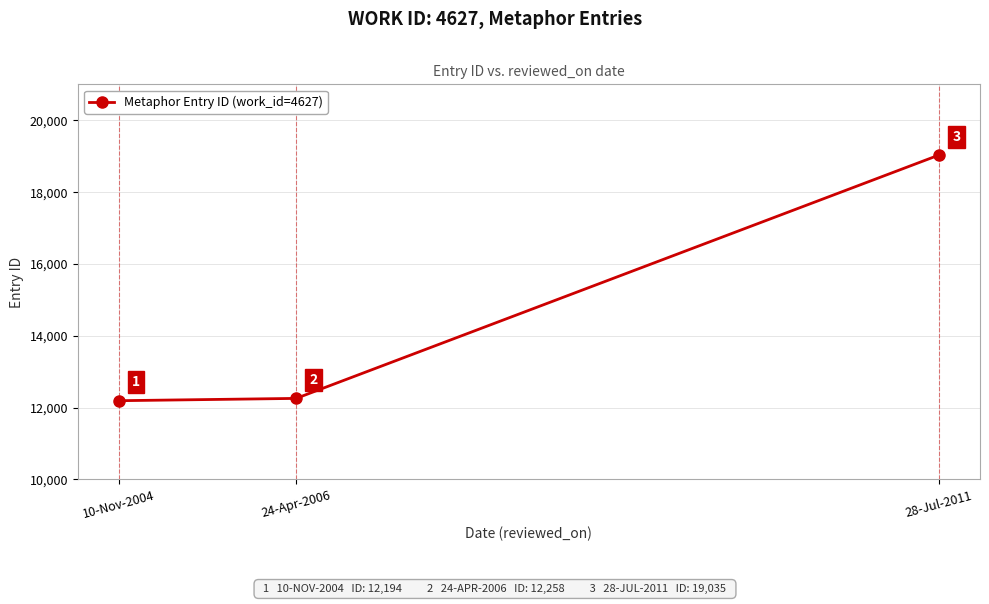

The value at 10-Nov-2004 is 3728. True or false?

False